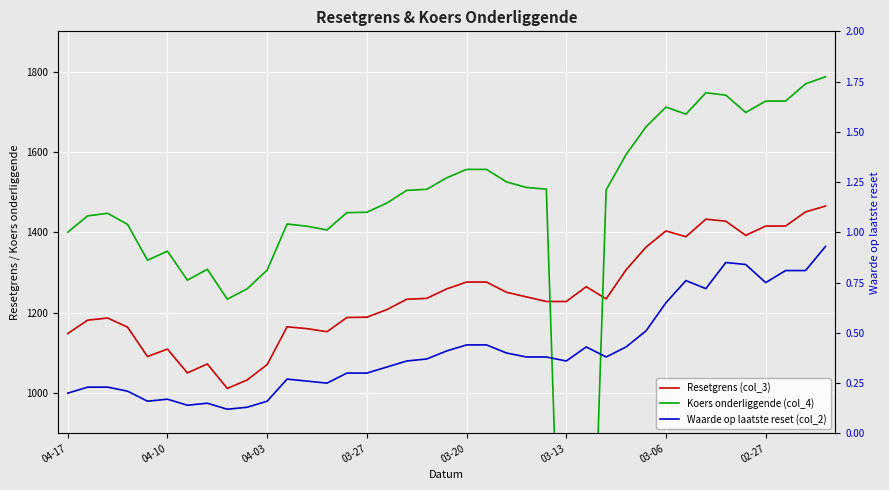

The Waarde op laatste reset (col_2) series shows 0.9 at 38. True or false?

True